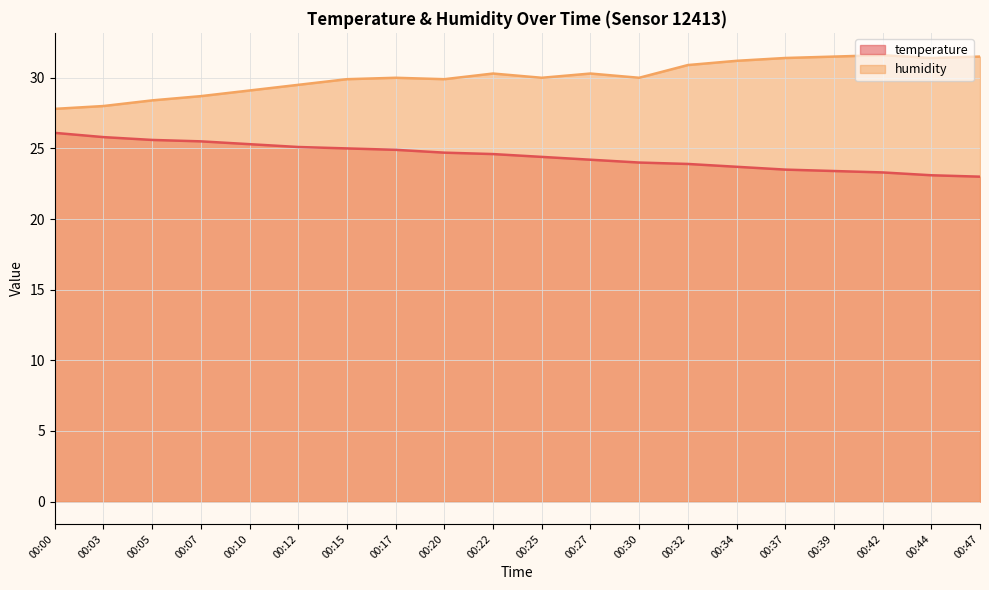

What are all the series names shown in the legend?

temperature, humidity